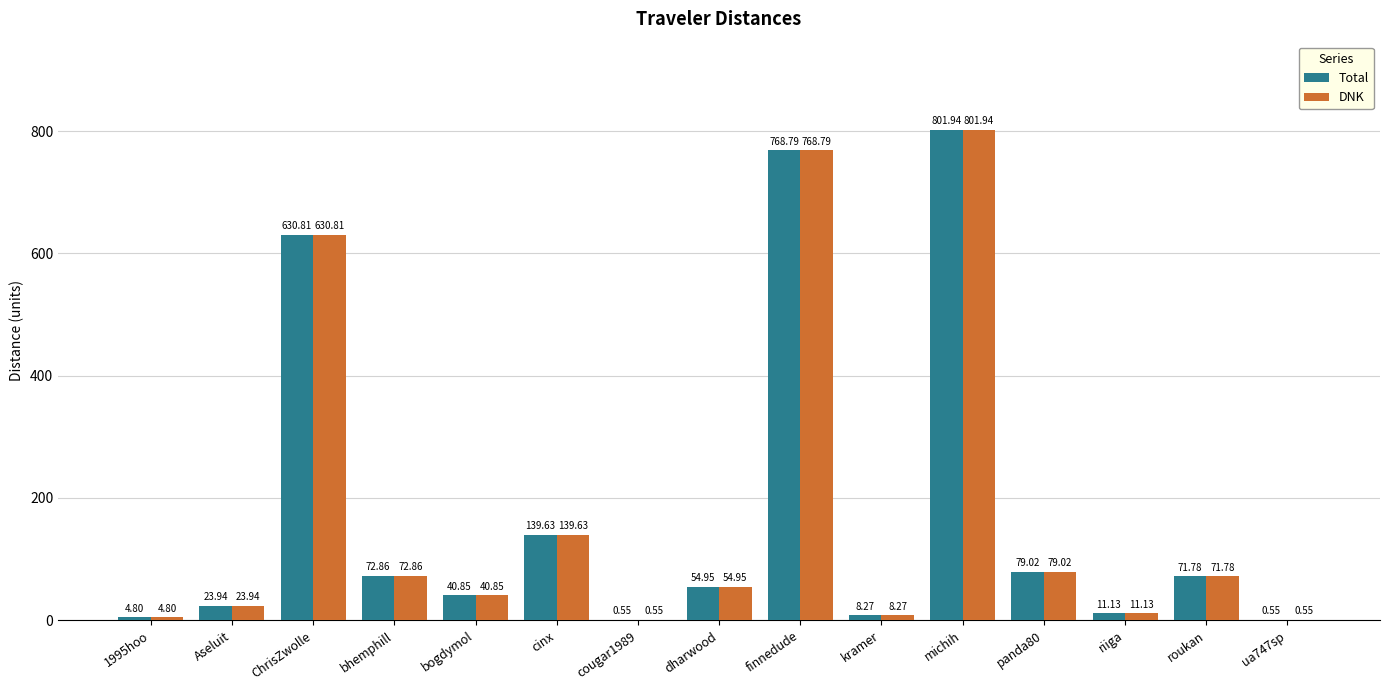

What is the sum of all Total values?

2709.9